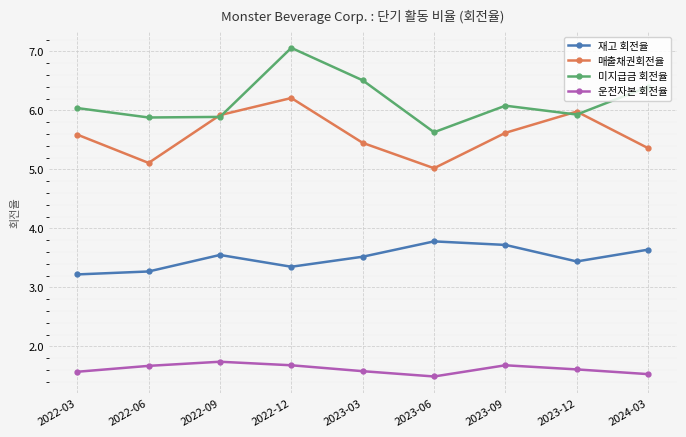

True or false: 매출채권회전율 has a value of 3.5 at 2022-12.

False